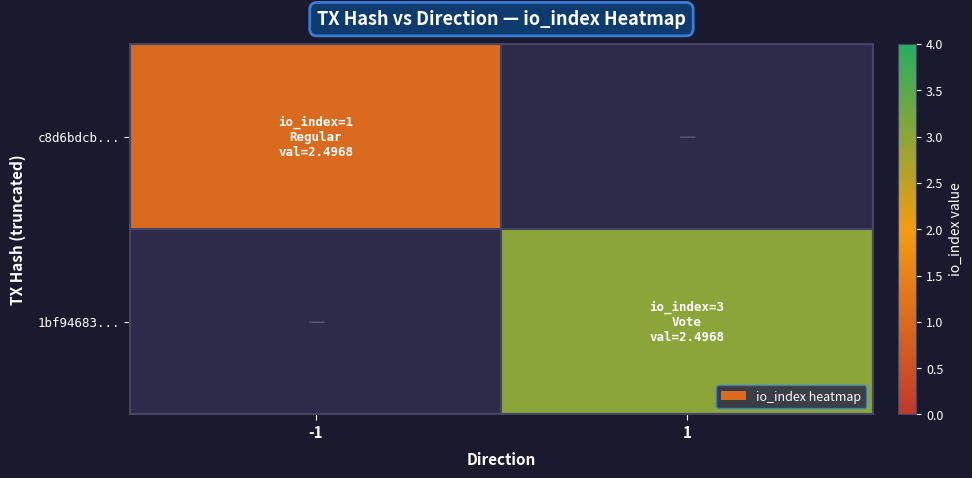

What is the approximate value of c8d6bdcb... at -1?

1.0